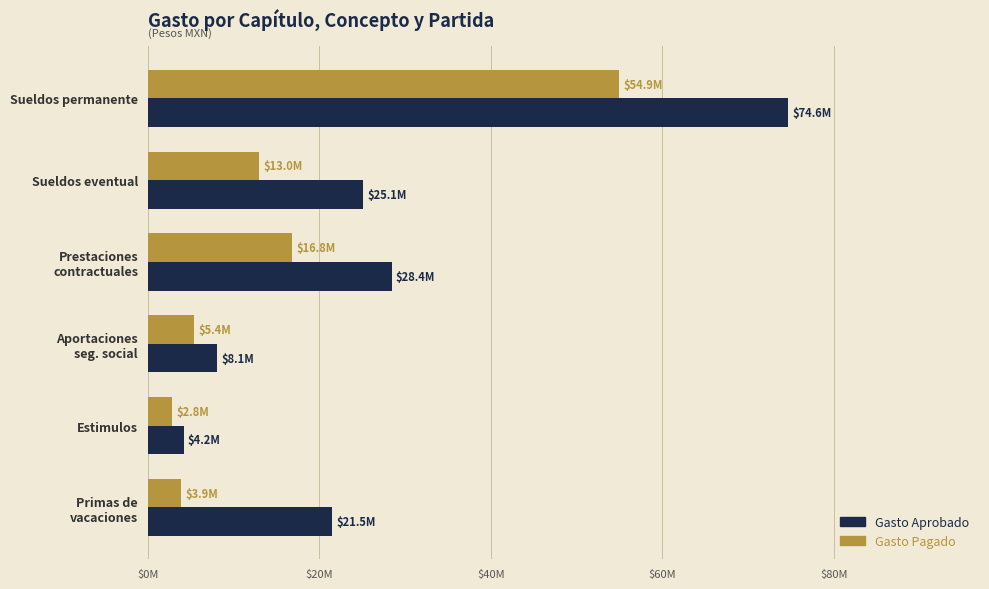

Which category has the highest value in the Gasto Pagado series?

Sueldos permanente